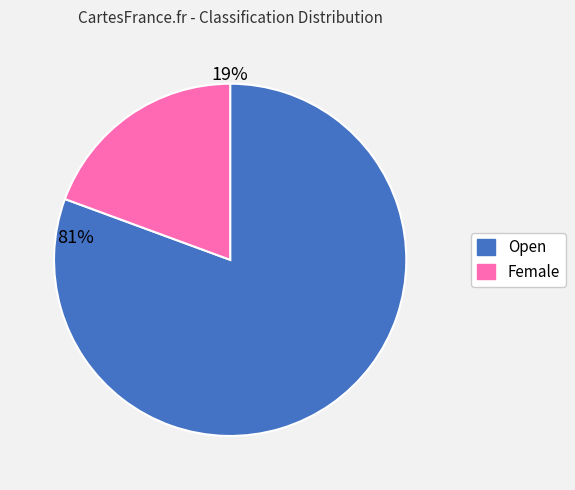

Which has a higher value, Female or Open?

Open